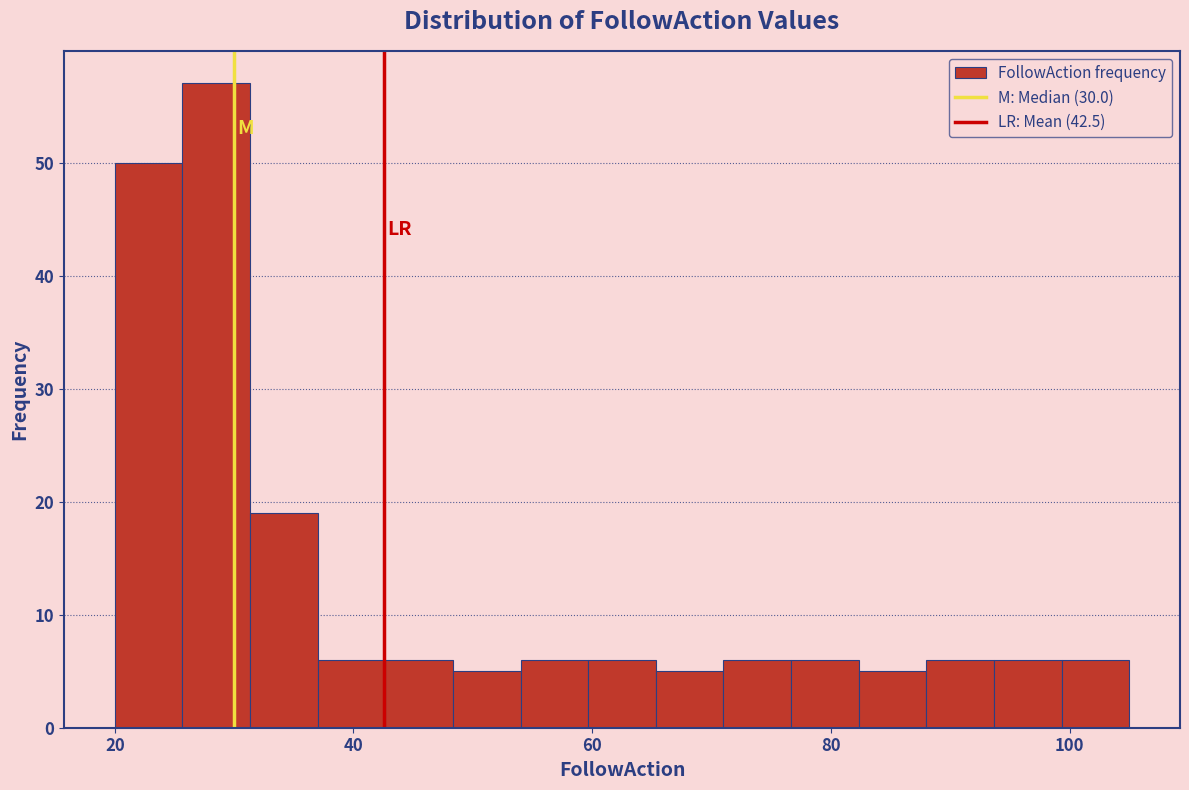

Around what value on the x-axis is the tallest bar? Give the approximate position of its centre, as read against the axis.

28